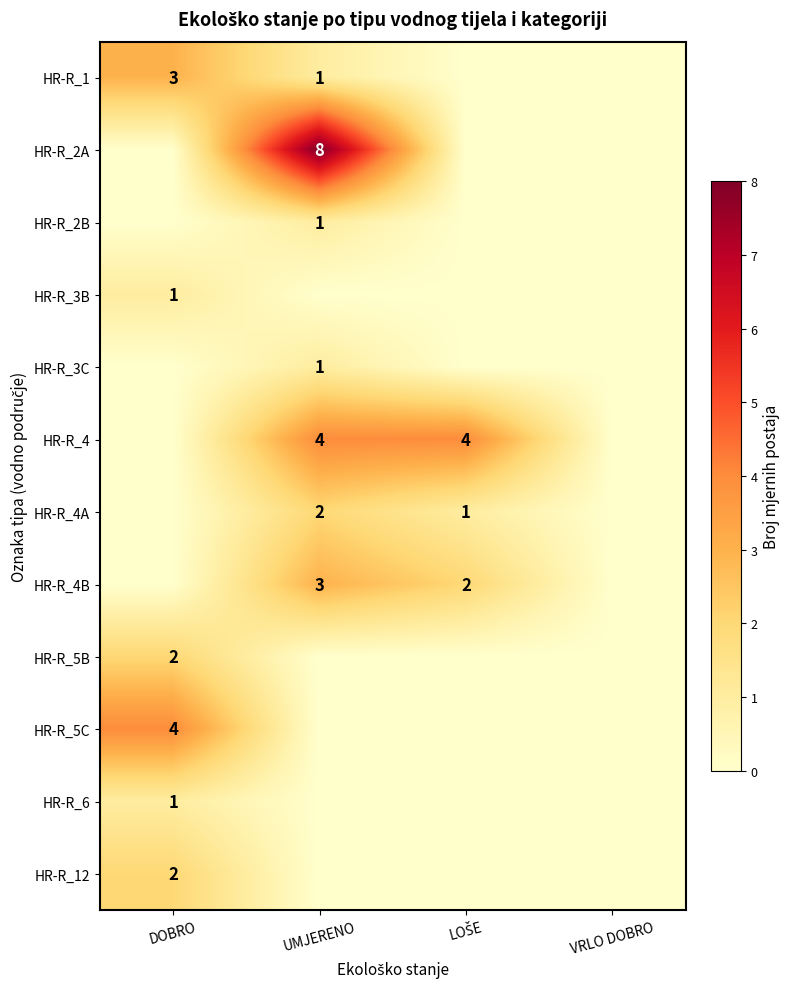

Which category has the highest value in the HR-R_6 series?

DOBRO